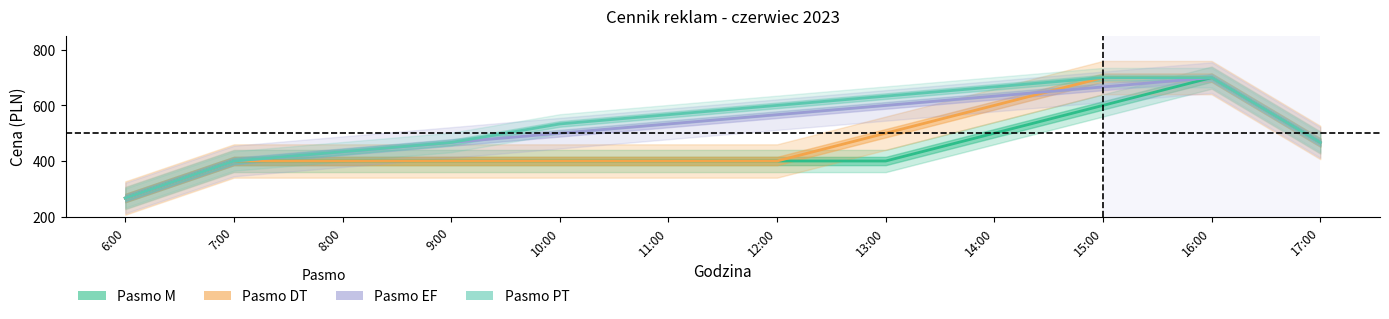

Which series has the largest total across all categories?

Pasmo PT